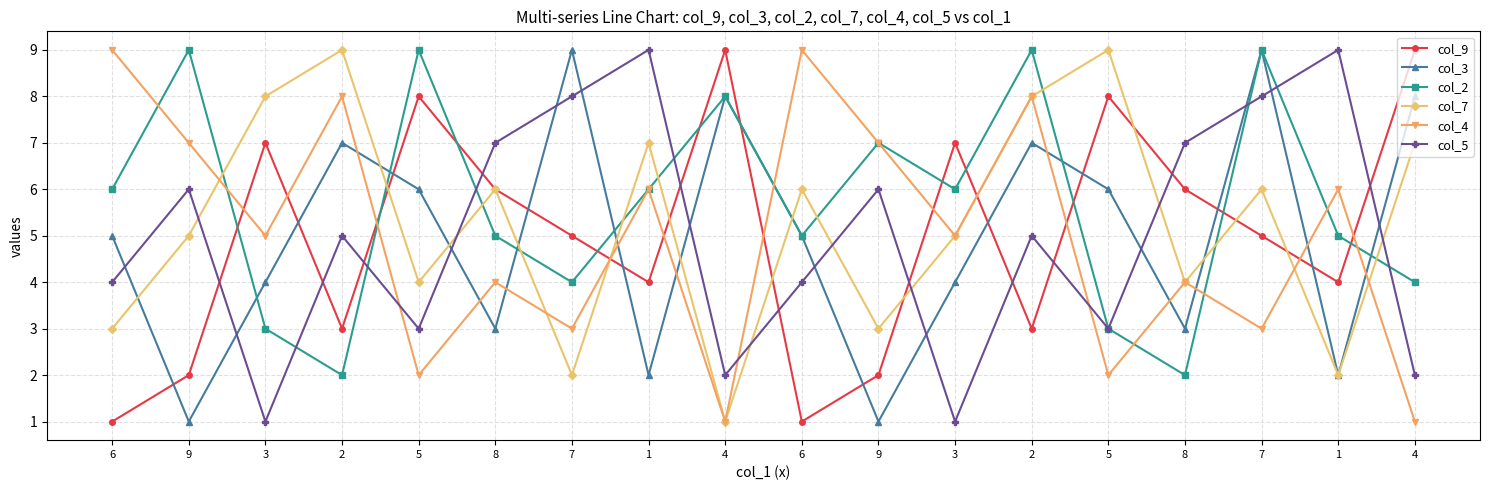

What are all the series names shown in the legend?

col_9, col_3, col_2, col_7, col_4, col_5